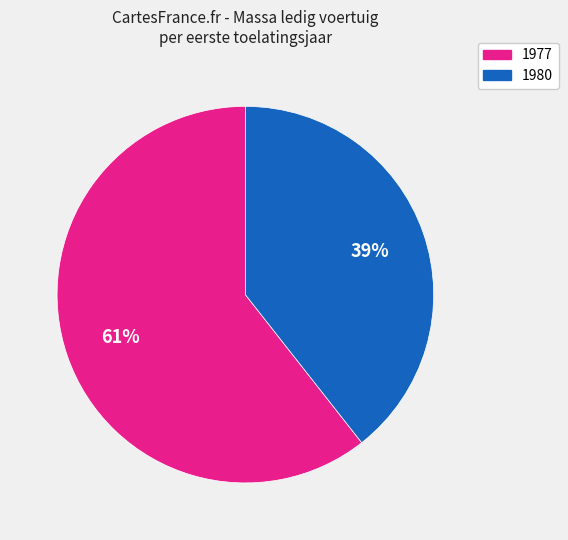

Does any single category account for the majority?

Yes